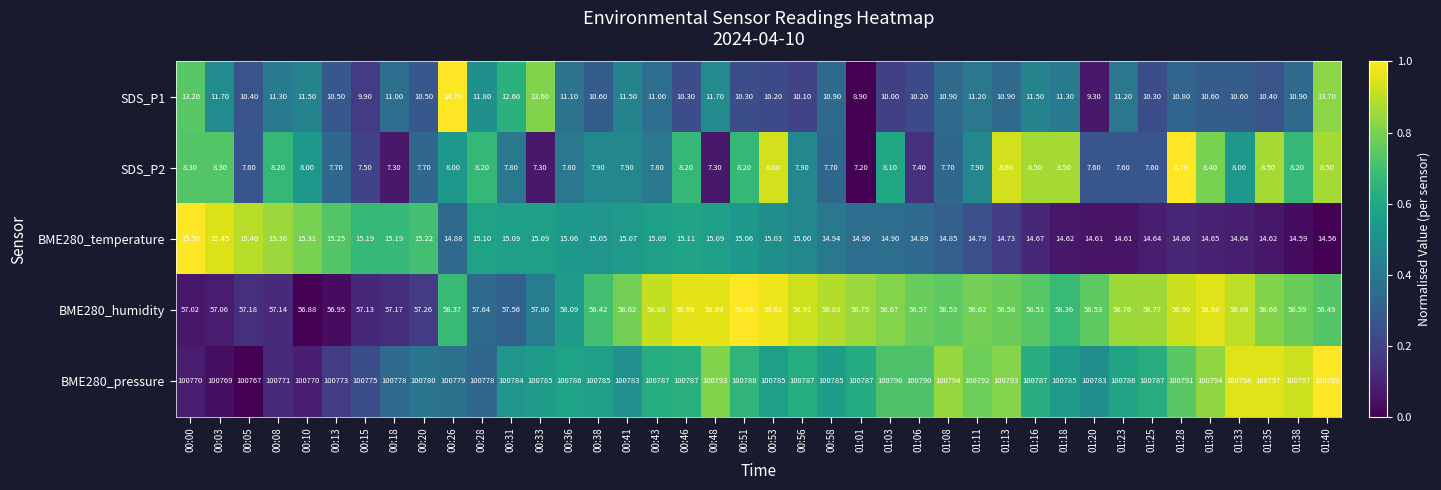

Reading left to right, transcribe all the data shown in this chart.

SDS_P1: 00:00=13.2	00:03=11.7	00:05=10.4	00:08=11.3	00:10=11.5	00:13=10.5	00:15=9.9	00:18=11.0	00:20=10.5	00:26=14.7	00:28=11.8	00:31=12.6	00:33=13.6	00:36=11.1	00:38=10.6	00:41=11.5	00:43=11.0	00:46=10.3	00:48=11.7	00:51=10.3	00:53=10.2	00:56=10.1	00:58=10.9	01:01=8.9	01:03=10.0	01:06=10.2	01:08=10.9	01:11=11.2	01:13=10.9	01:16=11.5	01:18=11.3	01:20=9.3	01:23=11.2	01:25=10.3	01:28=10.8	01:30=10.6	01:33=10.6	01:35=10.4	01:38=10.9	01:40=13.7
SDS_P2: 00:00=8.3	00:03=8.3	00:05=7.6	00:08=8.2	00:10=8.0	00:13=7.7	00:15=7.5	00:18=7.3	00:20=7.7	00:26=8.0	00:28=8.2	00:31=7.8	00:33=7.3	00:36=7.8	00:38=7.9	00:41=7.9	00:43=7.8	00:46=8.2	00:48=7.3	00:51=8.2	00:53=8.6	00:56=7.9	00:58=7.7	01:01=7.2	01:03=8.1	01:06=7.4	01:08=7.7	01:11=7.9	01:13=8.6	01:16=8.5	01:18=8.5	01:20=7.6	01:23=7.6	01:25=7.6	01:28=8.7	01:30=8.4	01:33=8.0	01:35=8.5	01:38=8.2	01:40=8.5
BME280_temperature: 00:00=15.5	00:03=15.4	00:05=15.4	00:08=15.4	00:10=15.3	00:13=15.2	00:15=15.2	00:18=15.2	00:20=15.2	00:26=14.9	00:28=15.1	00:31=15.1	00:33=15.1	00:36=15.1	00:38=15.1	00:41=15.1	00:43=15.1	00:46=15.1	00:48=15.1	00:51=15.1	00:53=15.0	00:56=15.0	00:58=14.9	01:01=14.9	01:03=14.9	01:06=14.9	01:08=14.8	01:11=14.8	01:13=14.7	01:16=14.7	01:18=14.6	01:20=14.6	01:23=14.6	01:25=14.6	01:28=14.7	01:30=14.7	01:33=14.6	01:35=14.6	01:38=14.6	01:40=14.6
BME280_humidity: 00:00=57.0	00:03=57.1	00:05=57.2	00:08=57.1	00:10=56.9	00:13=57.0	00:15=57.1	00:18=57.2	00:20=57.3	00:26=58.4	00:28=57.6	00:31=57.6	00:33=57.8	00:36=58.1	00:38=58.4	00:41=58.6	00:43=58.9	00:46=59.0	00:48=59.0	00:51=59.1	00:53=59.0	00:56=58.9	00:58=58.8	01:01=58.8	01:03=58.7	01:06=58.6	01:08=58.5	01:11=58.6	01:13=58.6	01:16=58.5	01:18=58.4	01:20=58.5	01:23=58.8	01:25=58.8	01:28=58.9	01:30=59.0	01:33=58.9	01:35=58.7	01:38=58.6	01:40=58.5
BME280_pressure: 00:00=100770.0	00:03=100769.0	00:05=100767.0	00:08=100771.0	00:10=100770.0	00:13=100773.0	00:15=100775.0	00:18=100778.0	00:20=100780.0	00:26=100779.0	00:28=100778.0	00:31=100784.0	00:33=100785.0	00:36=100786.0	00:38=100785.0	00:41=100783.0	00:43=100787.0	00:46=100787.0	00:48=100793.0	00:51=100788.0	00:53=100785.0	00:56=100787.0	00:58=100785.0	01:01=100787.0	01:03=100790.0	01:06=100790.0	01:08=100794.0	01:11=100792.0	01:13=100793.0	01:16=100787.0	01:18=100785.0	01:20=100783.0	01:23=100786.0	01:25=100787.0	01:28=100791.0	01:30=100794.0	01:33=100798.0	01:35=100797.0	01:38=100797.0	01:40=100799.0